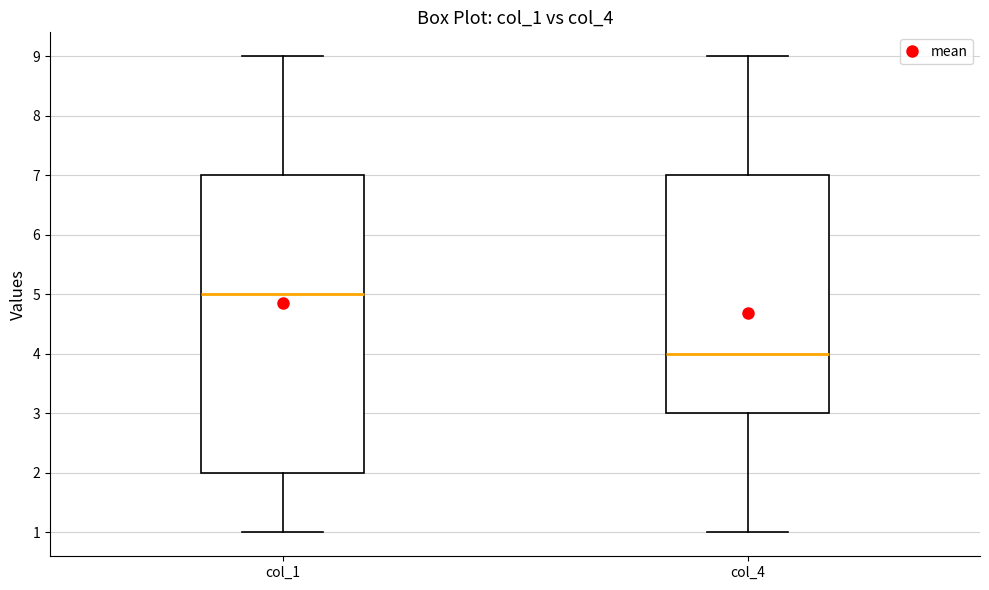

Reading left to right, read every box against the y-axis: the position of its median line, the range the box covers, and the ends of its whiskers. The values are not printed on the chart, so give them approximately, as read against the axis.

col_1: median 5, box 2 to 7, whiskers 1 to 9
col_4: median 4, box 3 to 7, whiskers 1 to 9